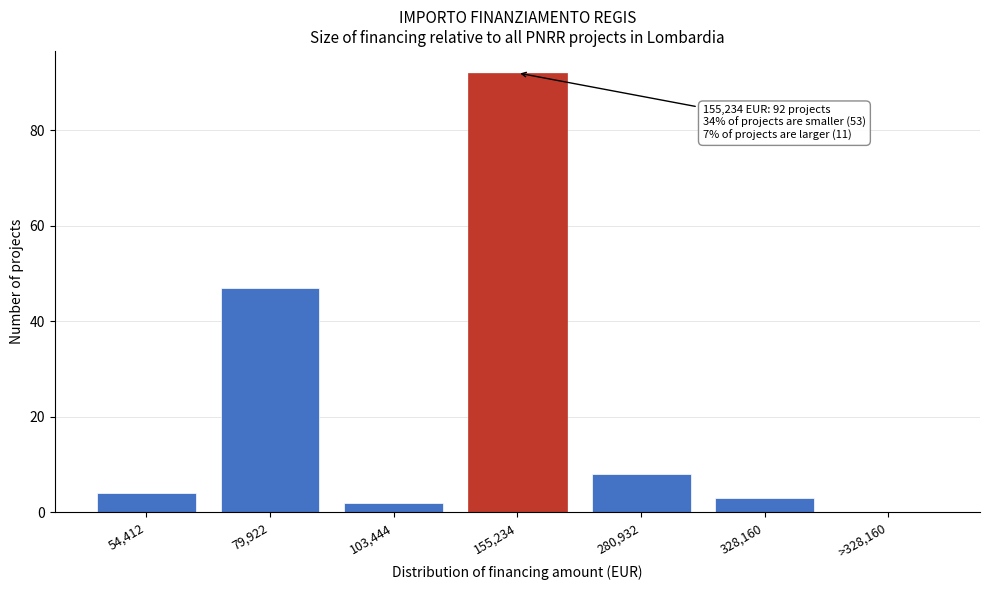

Reading left to right, extract all data points from this chart.

54,412=4	79,922=47	103,444=2	155,234=92	280,932=8	328,160=3	>328,160=0